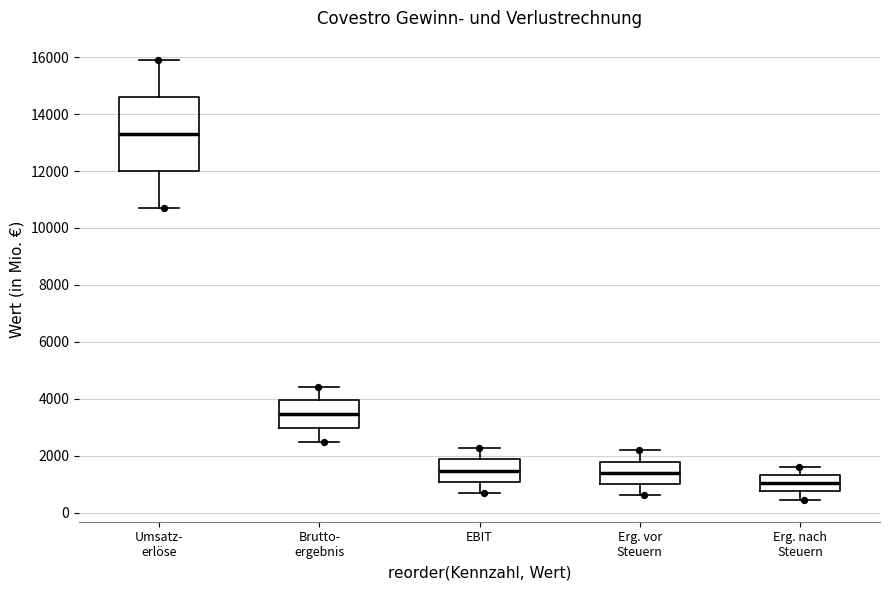

Comparing the boxes themselves (not the whiskers), which one is the tallest?

Umsatz- erlöse